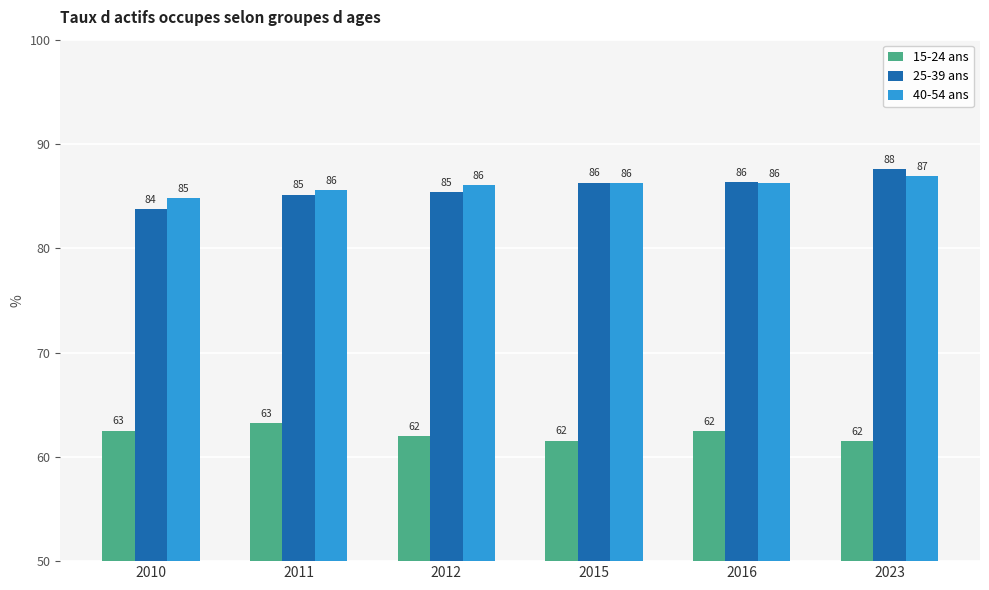

The value of 40-54 ans at 2011 is 33.8. True or false?

False